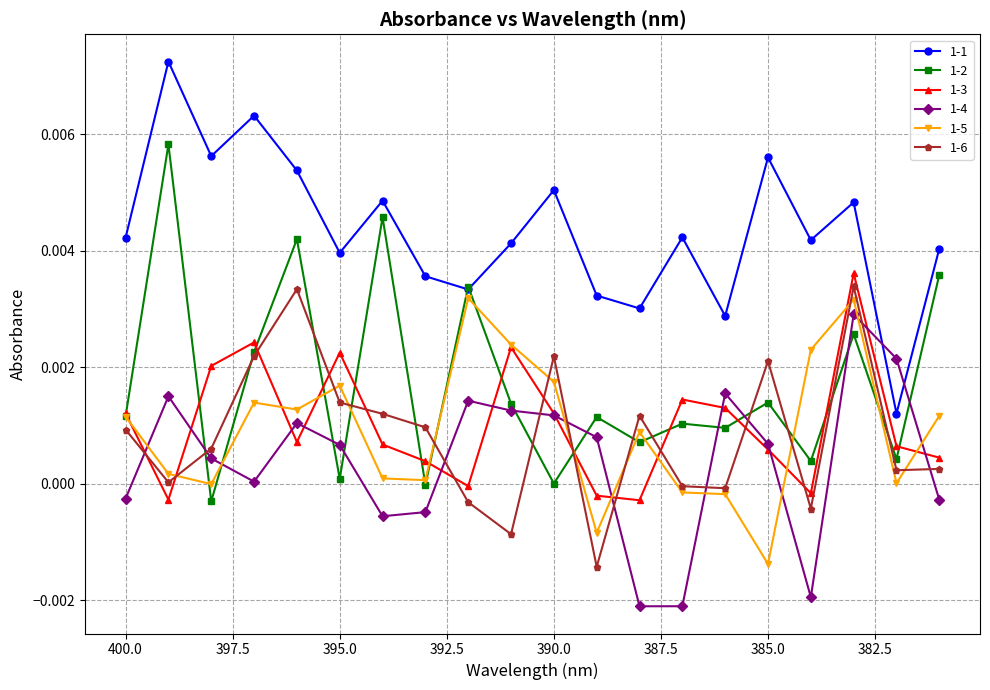

True or false: 1-1 and 1-5 intersect in this chart.

False